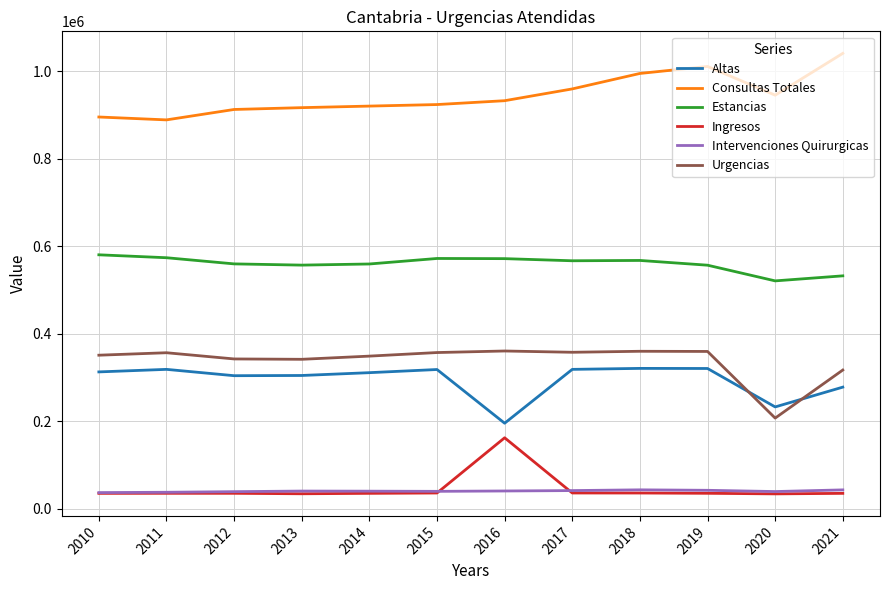

The Consultas Totales series shows 351203 at 2012. True or false?

False